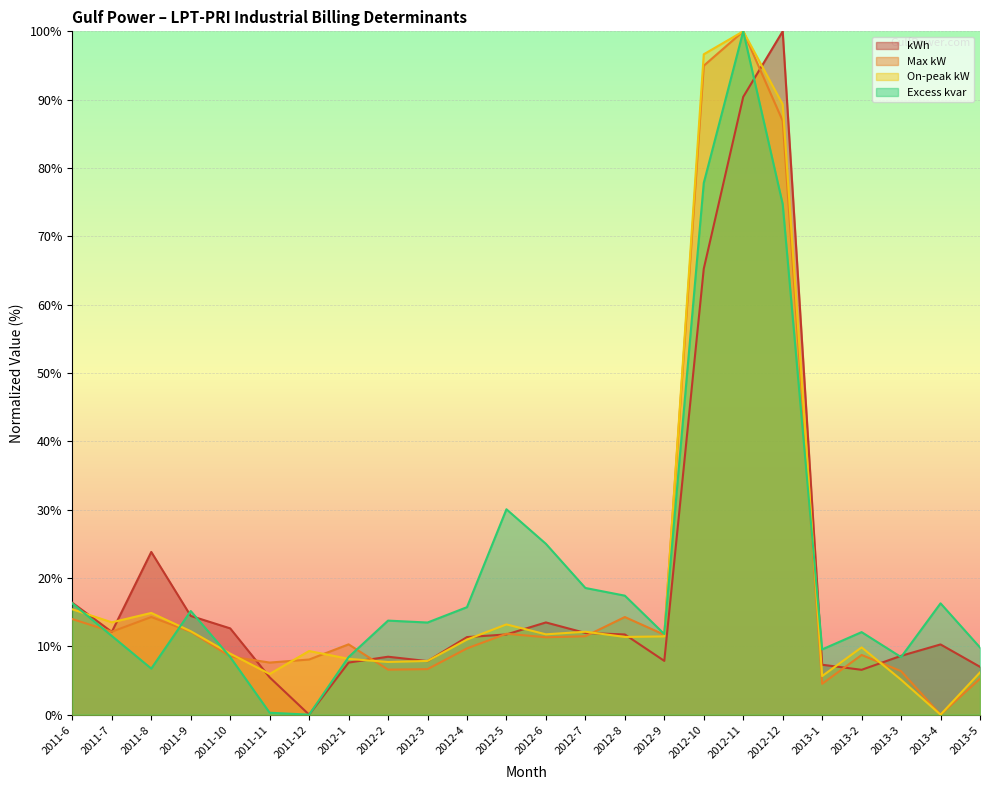

What is the value of the Excess kvar point at the 23rd from the left?

16.3